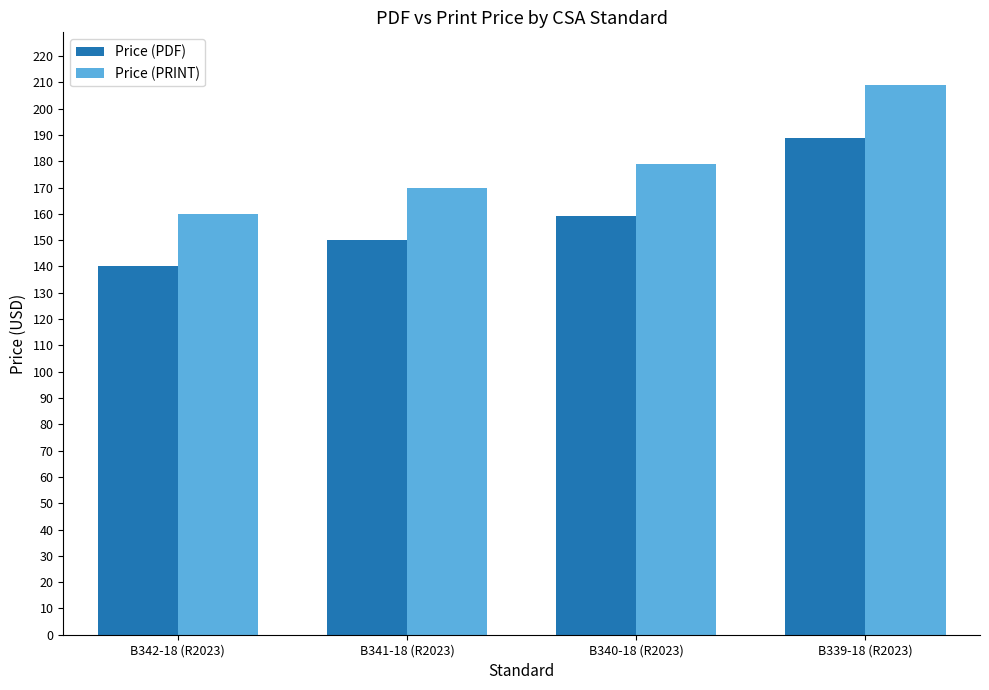

What is the average value of the Price (PRINT) series?

180